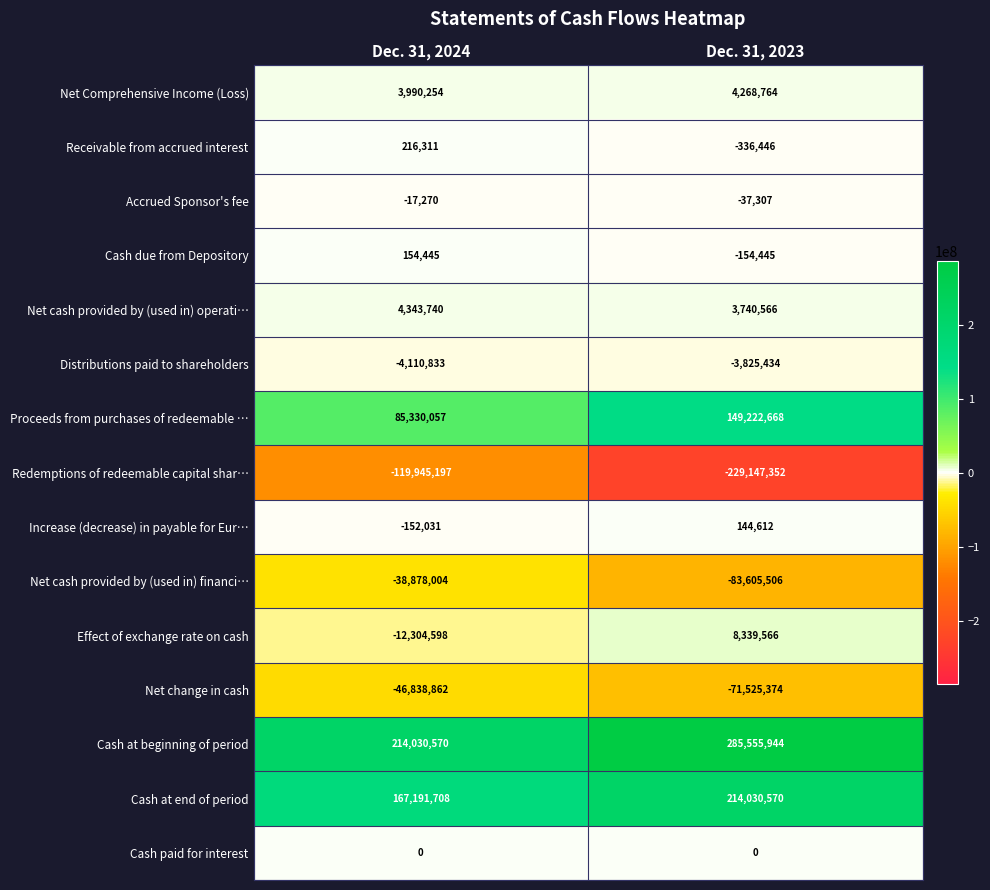

Rank the series at Dec. 31, 2024 from lowest to highest value.

Redemptions of redeemable capital shar…, Net change in cash, Net cash provided by (used in) financi…, Effect of exchange rate on cash, Distributions paid to shareholders, Increase (decrease) in payable for Eur…, Accrued Sponsor's fee, Cash paid for interest, Cash due from Depository, Receivable from accrued interest, Net Comprehensive Income (Loss), Net cash provided by (used in) operati…, Proceeds from purchases of redeemable …, Cash at end of period, Cash at beginning of period